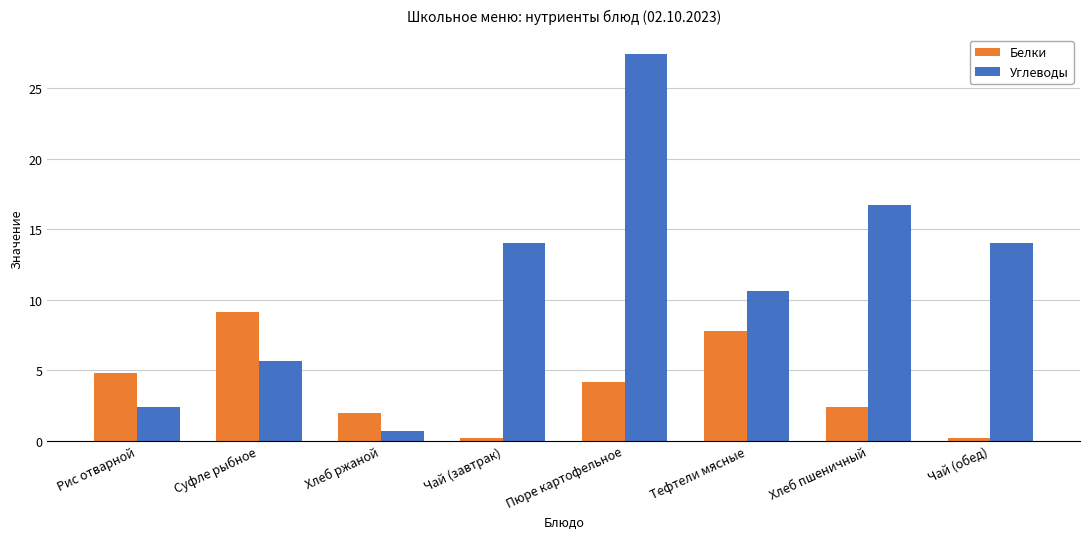

What is the difference between the maximum and minimum values in the Углеводы series?

26.7